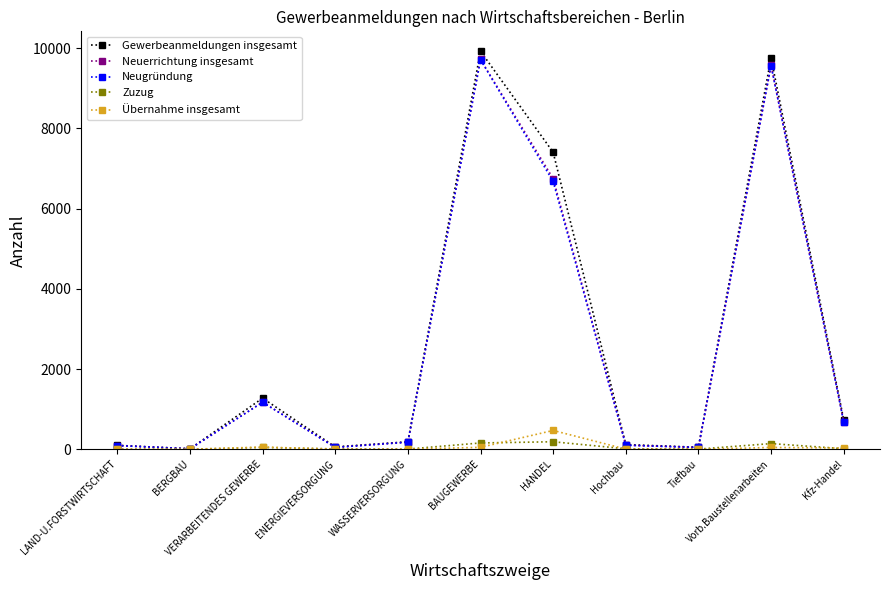

What is the difference between the Zuzug values at BAUGEWERBE and HANDEL?

30